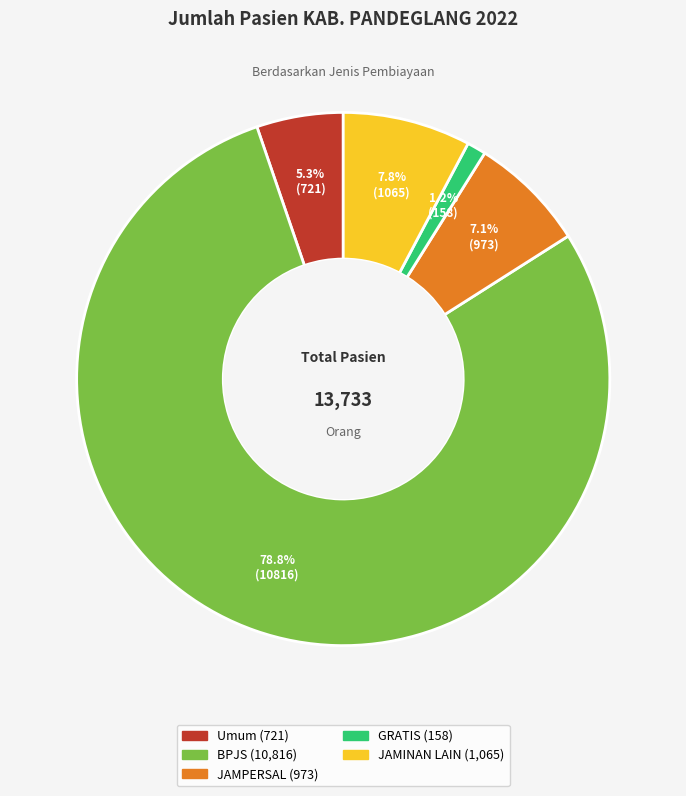

The Umum slice represents 5% of the pie. True or false?

True